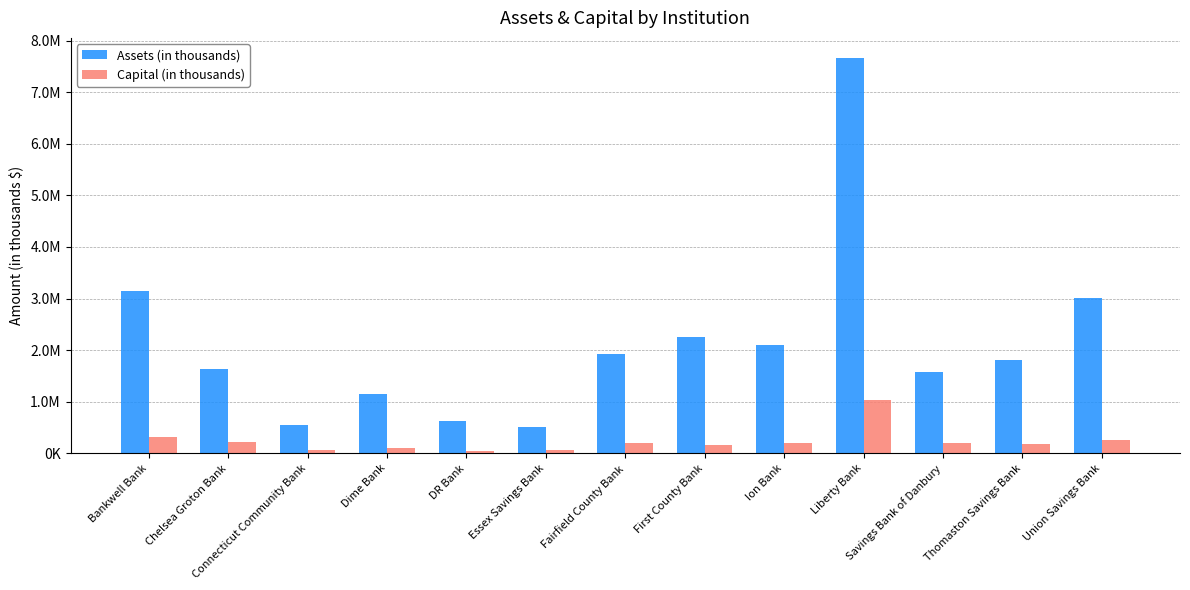

What are all the series names shown in the legend?

Assets (in thousands), Capital (in thousands)